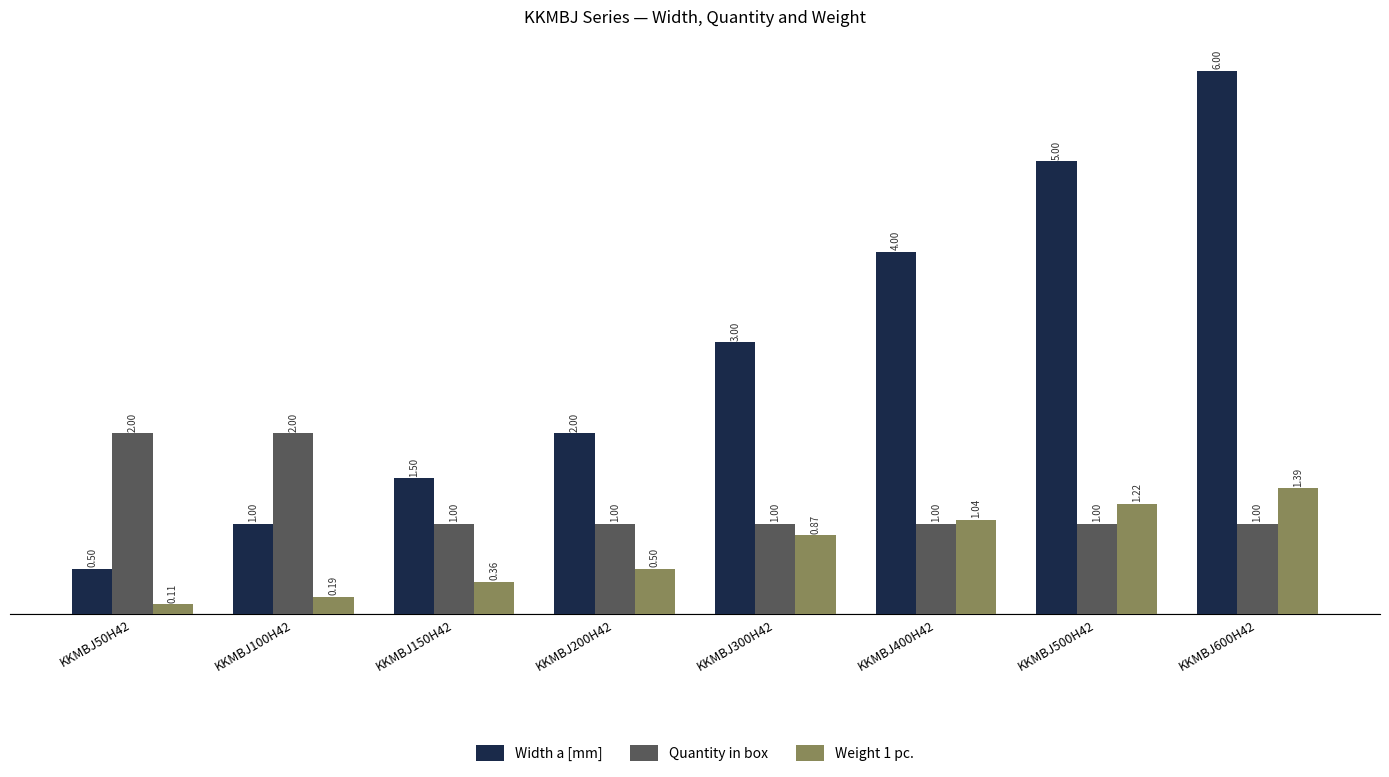

How many groups of bars are there?

8